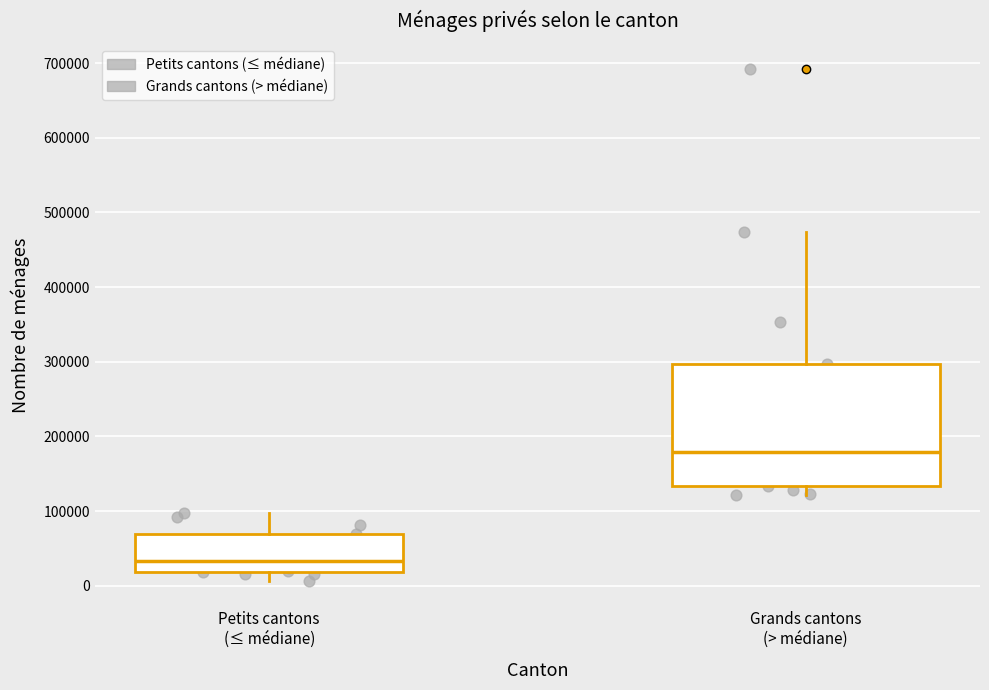

Reading left to right, read every box against the y-axis: the position of its median line, the range the box covers, and the ends of its whiskers. The values are not printed on the chart, so give them approximately, as read against the axis.

Petits cantons (≤ médiane): median 30000, box 20000 to 70000, whiskers 10000 to 100000
Grands cantons (> médiane): median 180000, box 130000 to 300000, whiskers 120000 to 470000